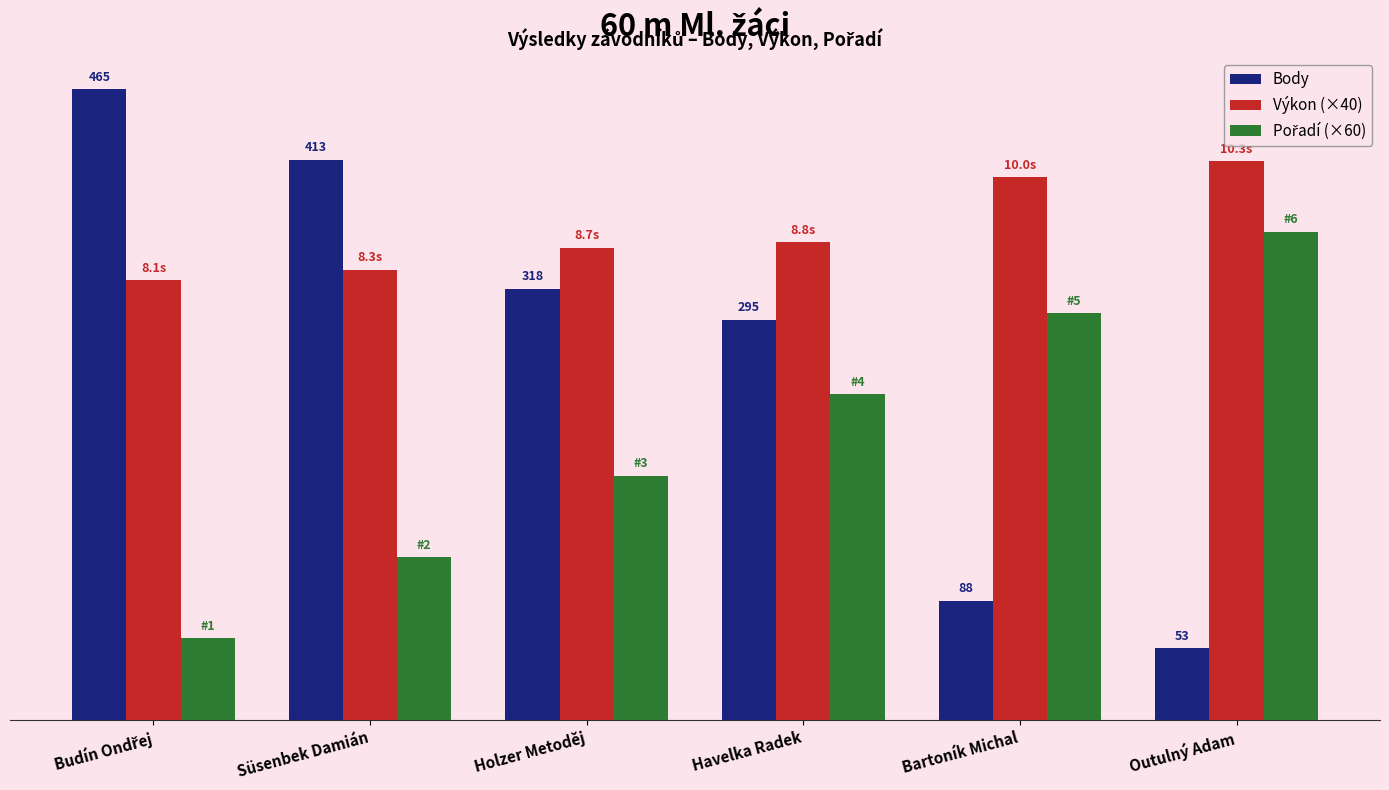

Read the Výkon (×40) value at Holzer Metoděj, to the nearest 10.

350